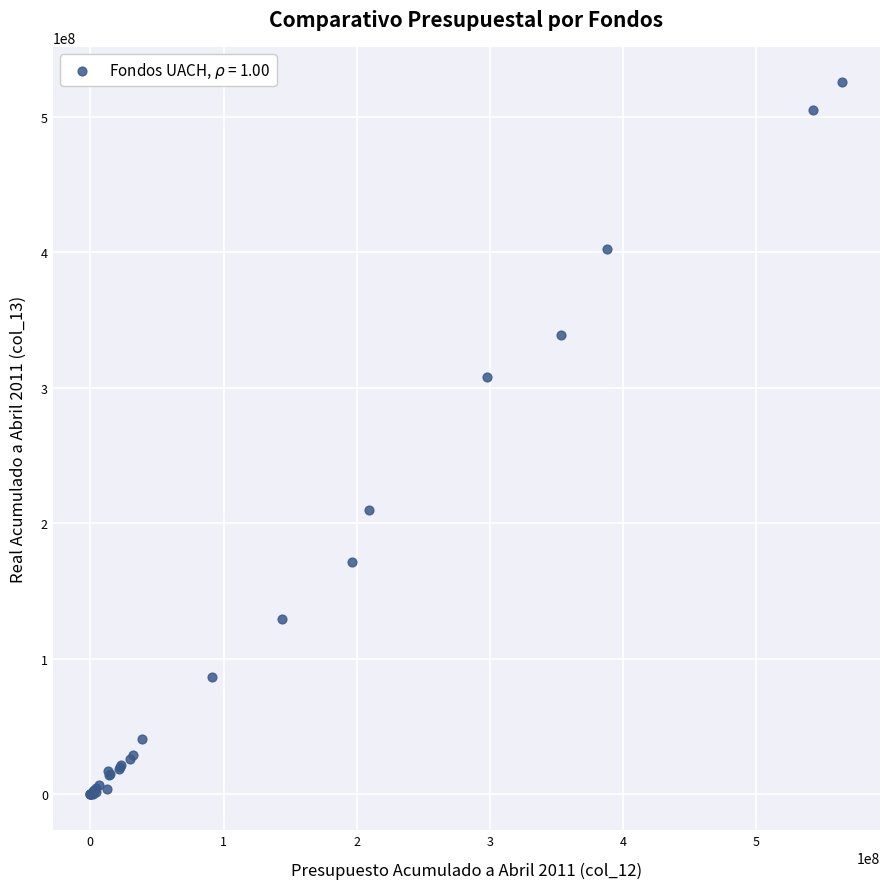

What Y value in the scatter plot is closest to 262613316?

307733557.8